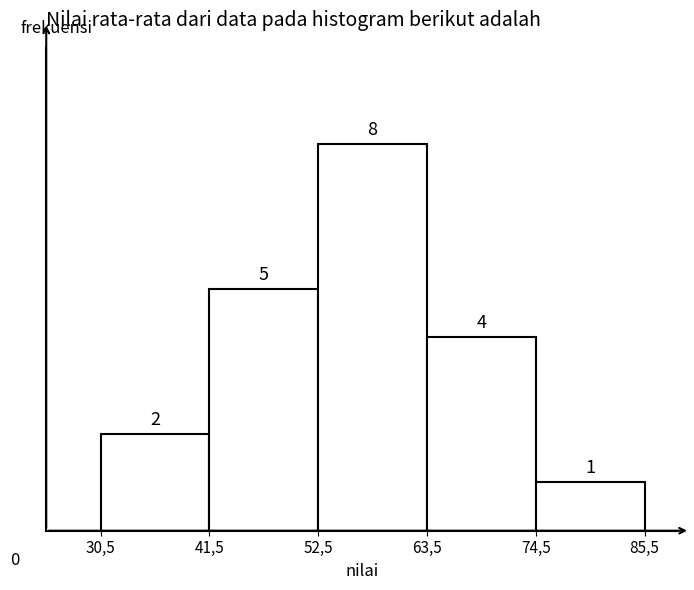

Reading left to right, transcribe all the data shown in this chart.

30,5=2	41,5=5	52,5=8	63,5=4	74,5=1